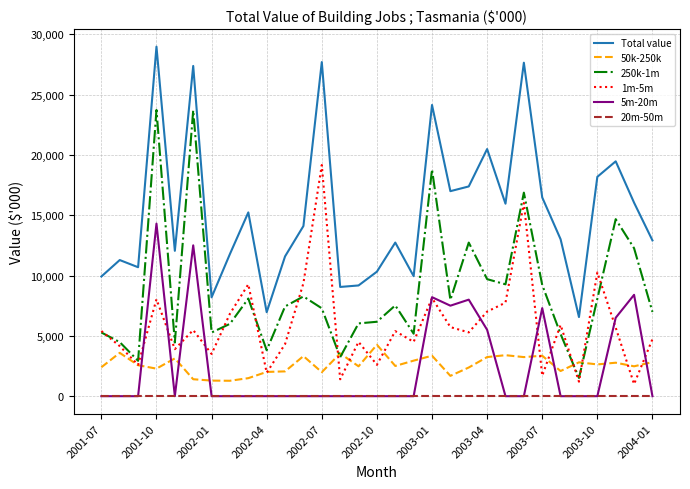

True or false: 50k-250k and 20m-50m intersect in this chart.

False